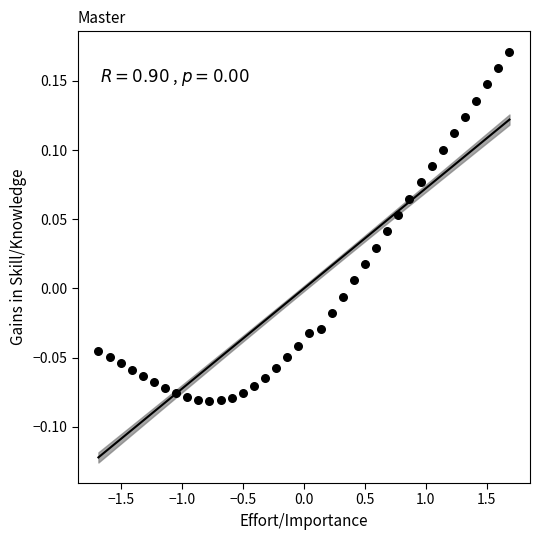

What is the range of X values (max minus min)?

3.4